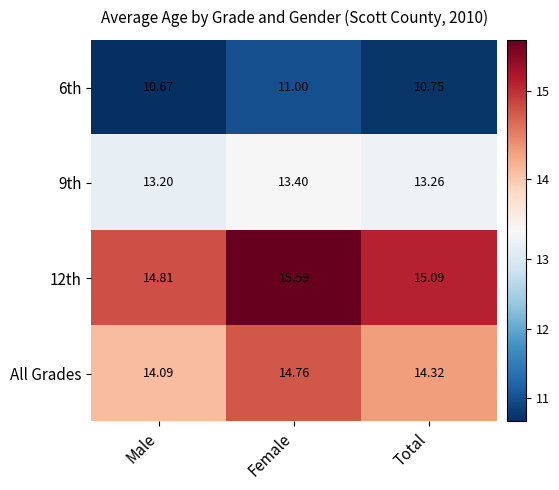

What is the maximum value shown in the chart?

15.6